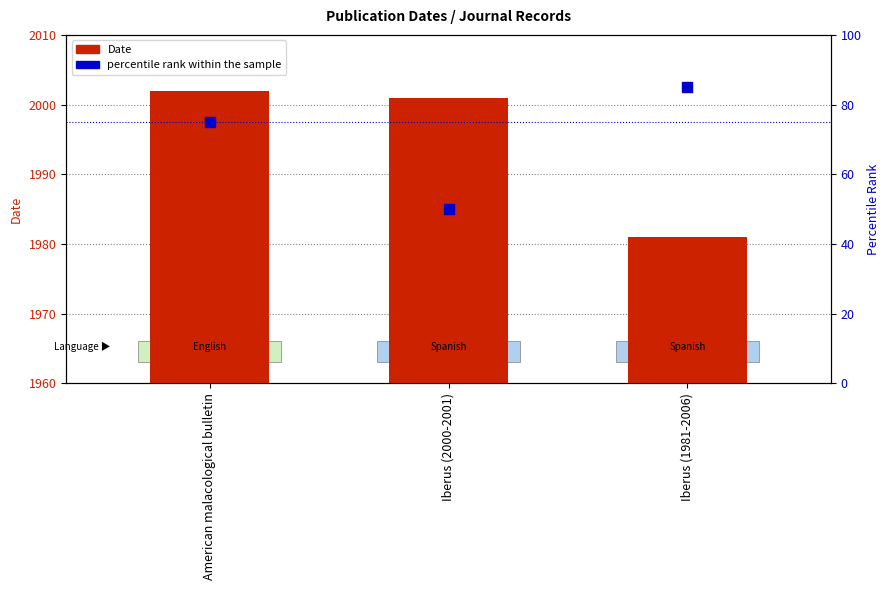

At which category is the sum across all series the highest?

American malacological bulletin